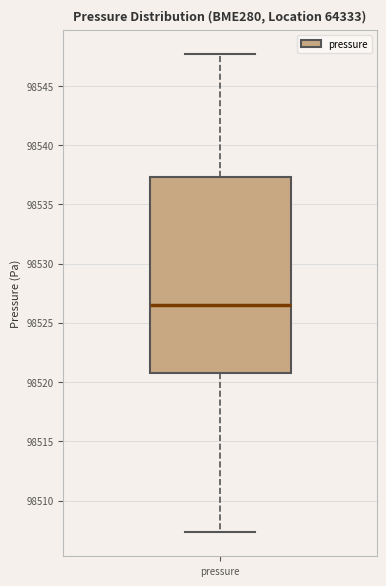

Read this box plot against the y-axis: the position of the median line, the range covered by the box, and the ends of both whiskers. The values are not printed on the chart, so give them approximately, as read against the axis.

median 98526.5, box 98521.0 to 98537.5, whiskers 98507.5 to 98547.5